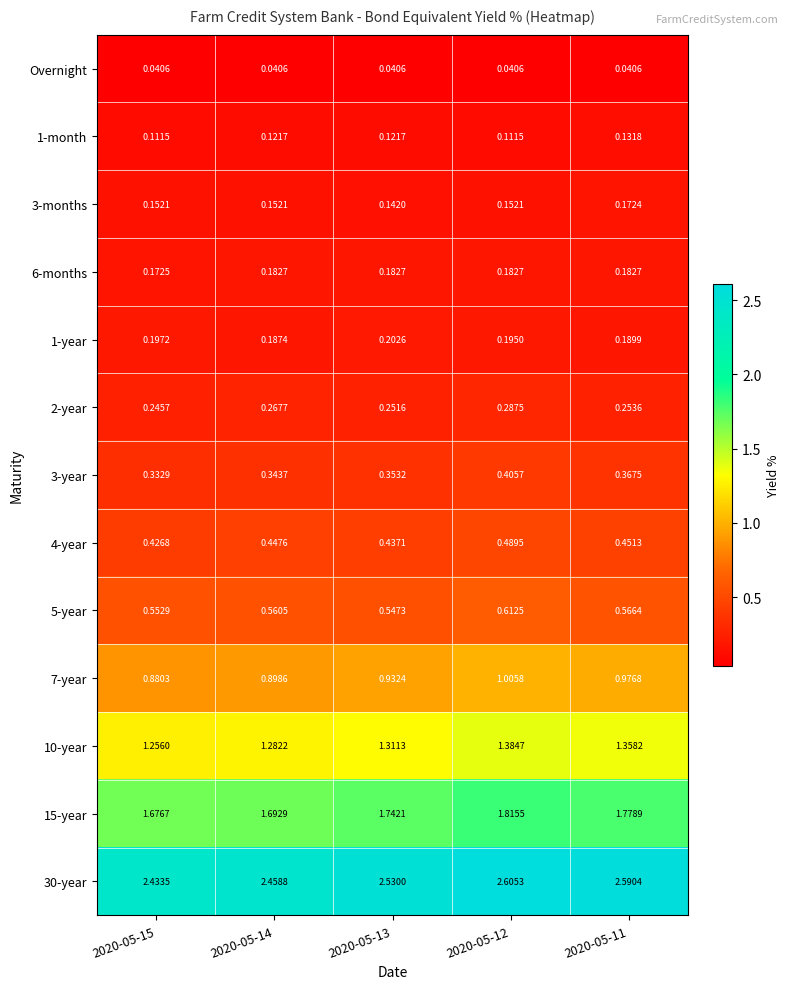

Is the value of 1-month at 2020-05-13 greater than the value of 30-year at 2020-05-13?

No